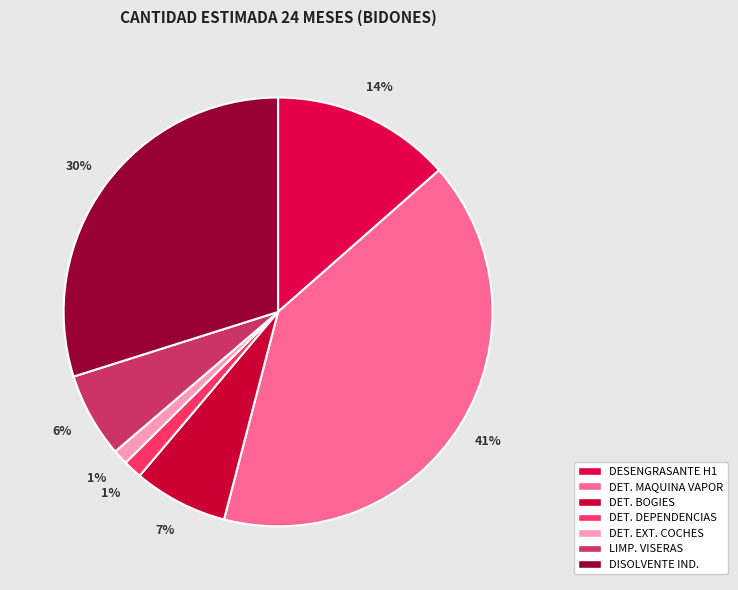

Rank the categories by value from highest to lowest.

DETERGENTE MAQUINA A VAPOR (BID.200LTS.), DISOLVENTE IND. NO HALOGENADO (BID. 20L), DESENGRASANTE MARDHES-H1 (BID. 5L), DETERGENTE LIMPIEZA BOGIES (BID. 200KG), LIMP. DESENGRASANTE VISERAS (BID. 25L), DETERGENTE LIMP. DEPENDENCIAS (BID. 25L), DETERGENTE LIMP. EXT. COCHES (BID. 20LT)